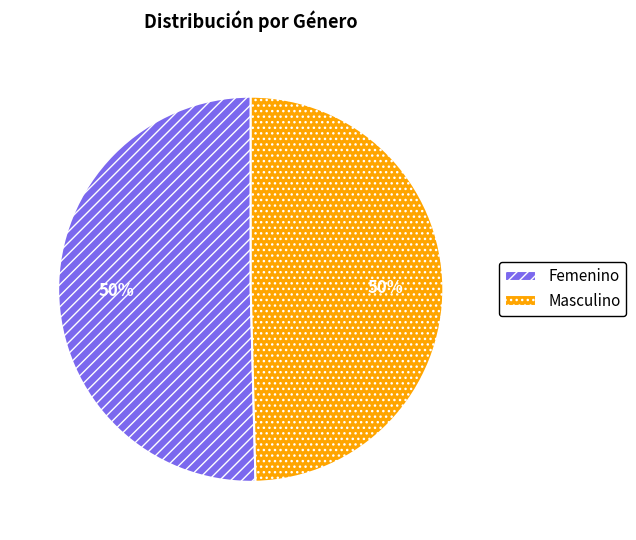

Is the sum of Femenino and Masculino greater than half?

Yes